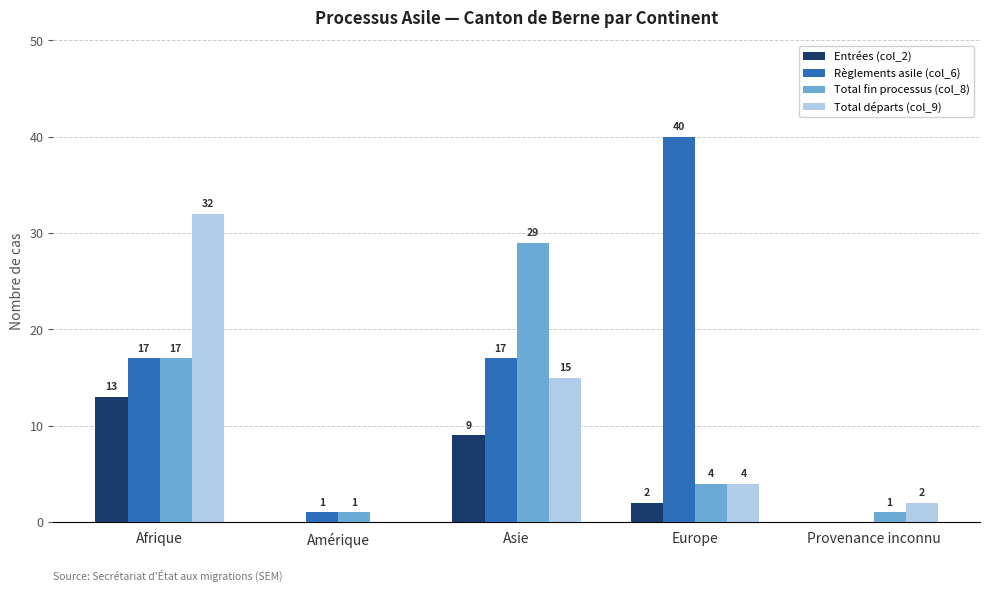

At which category is the sum across all series the highest?

Afrique